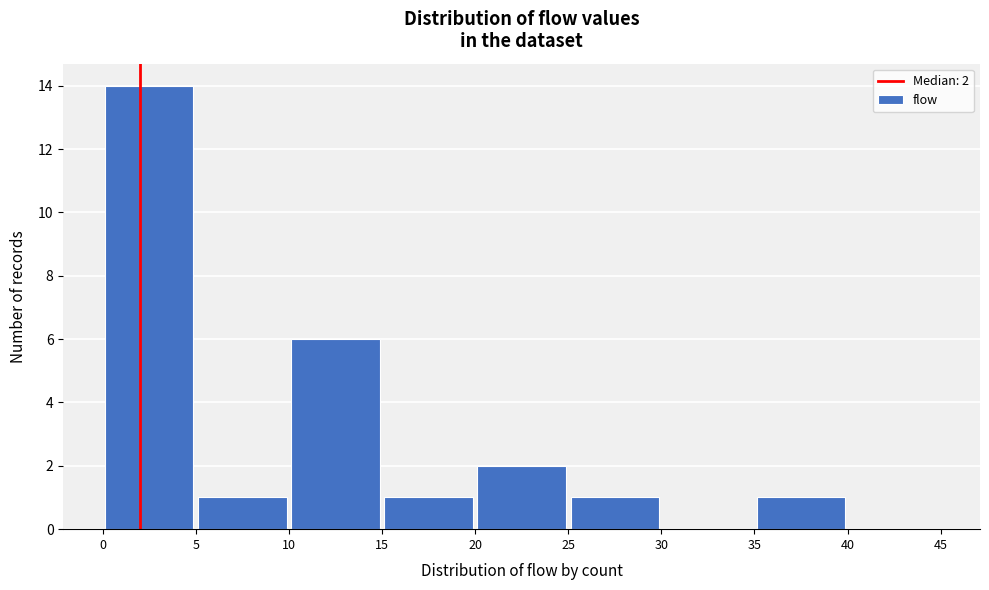

Over which range of the x-axis is the bar tallest?

0 to 5